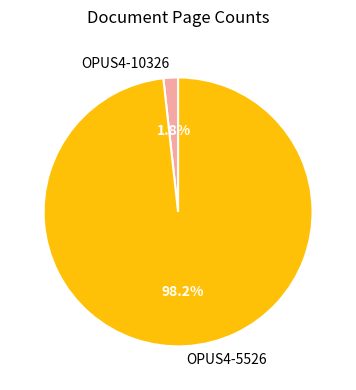

True or false: OPUS4-5526 accounts for 98% of the total.

True